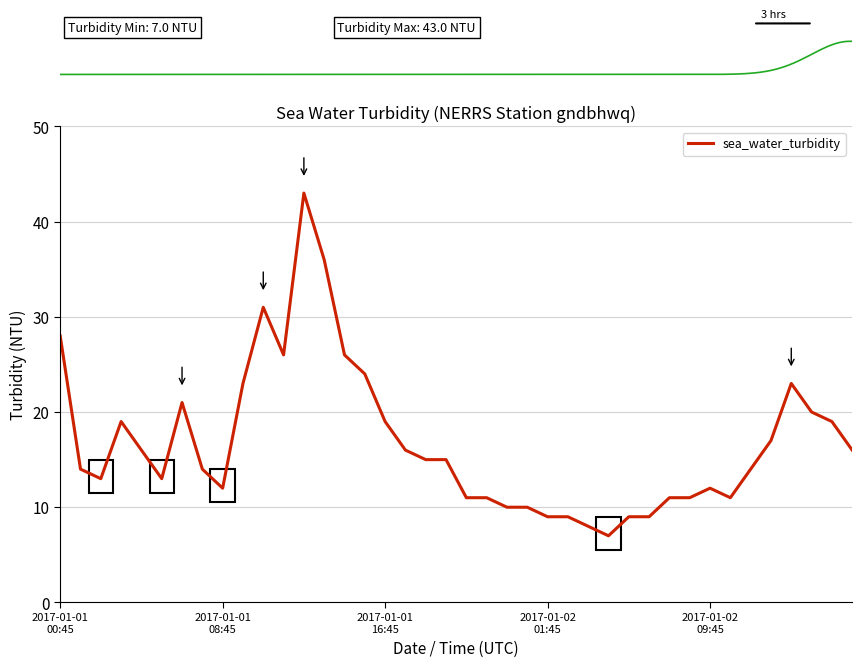

At which category does the data reach its first local valley?

2017-01-01T02:45